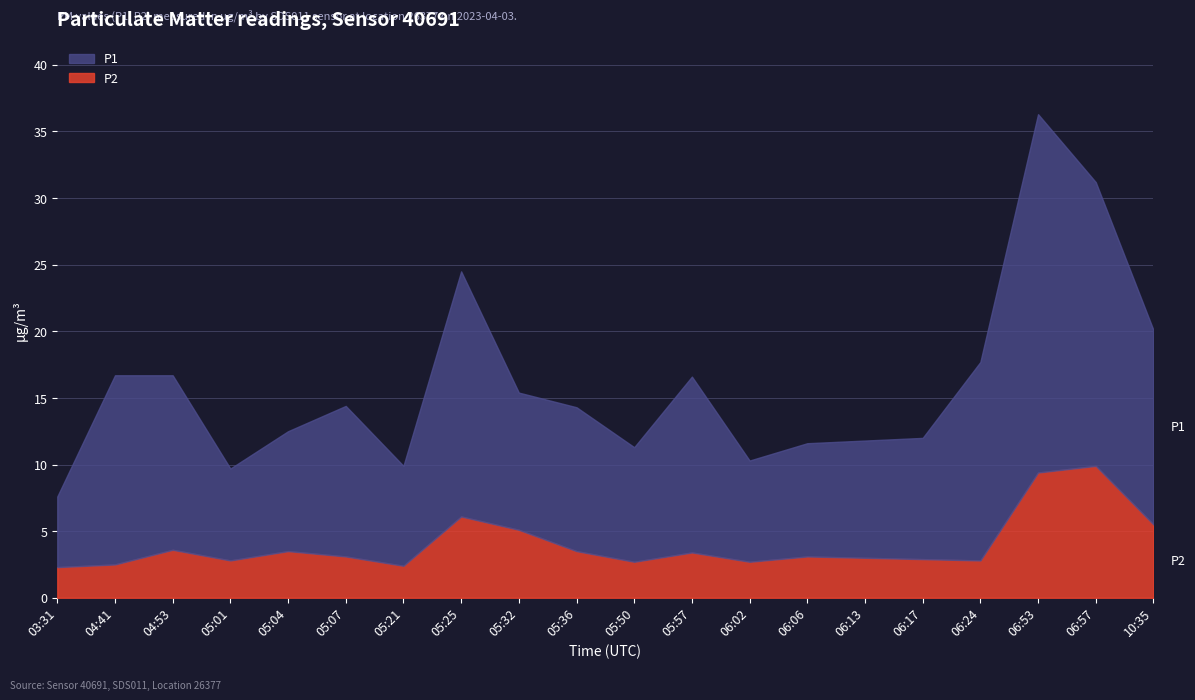

True or false: P1 has more than 1 points higher than both neighbors.

True